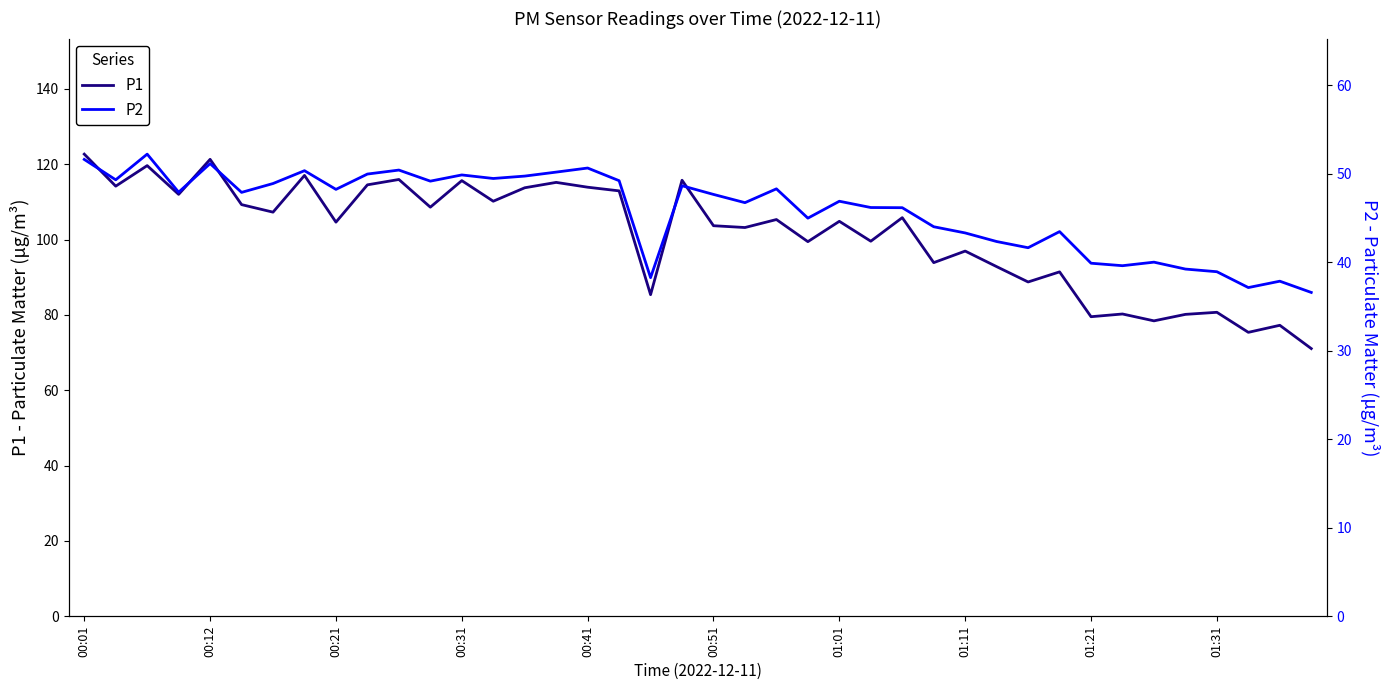

How many values in the P1 series are below 105?

20